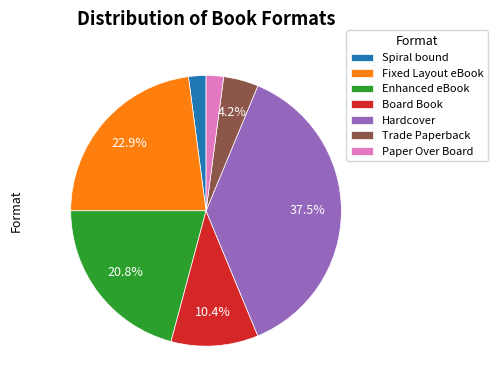

What is the largest slice in the pie chart?

Hardcover